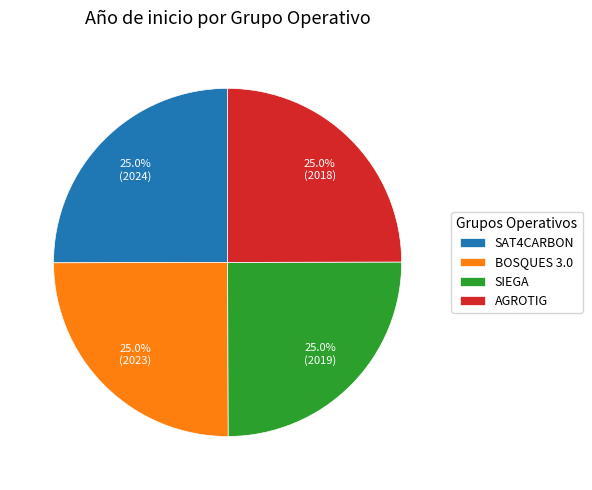

Approximately how many times larger is the value at BOSQUES 3.0 compared to SAT4CARBON?

1.0